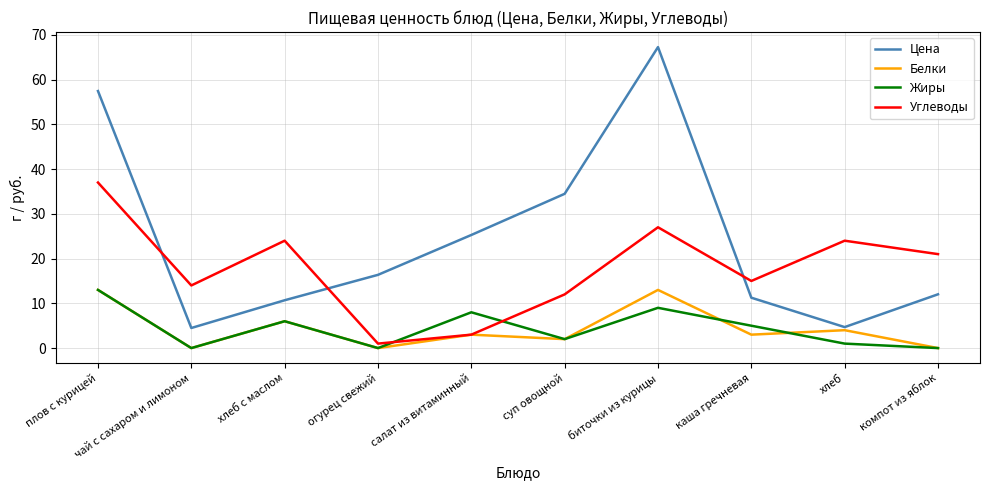

In Цена, how many points are higher than both neighbors (excluding endpoints)?

1